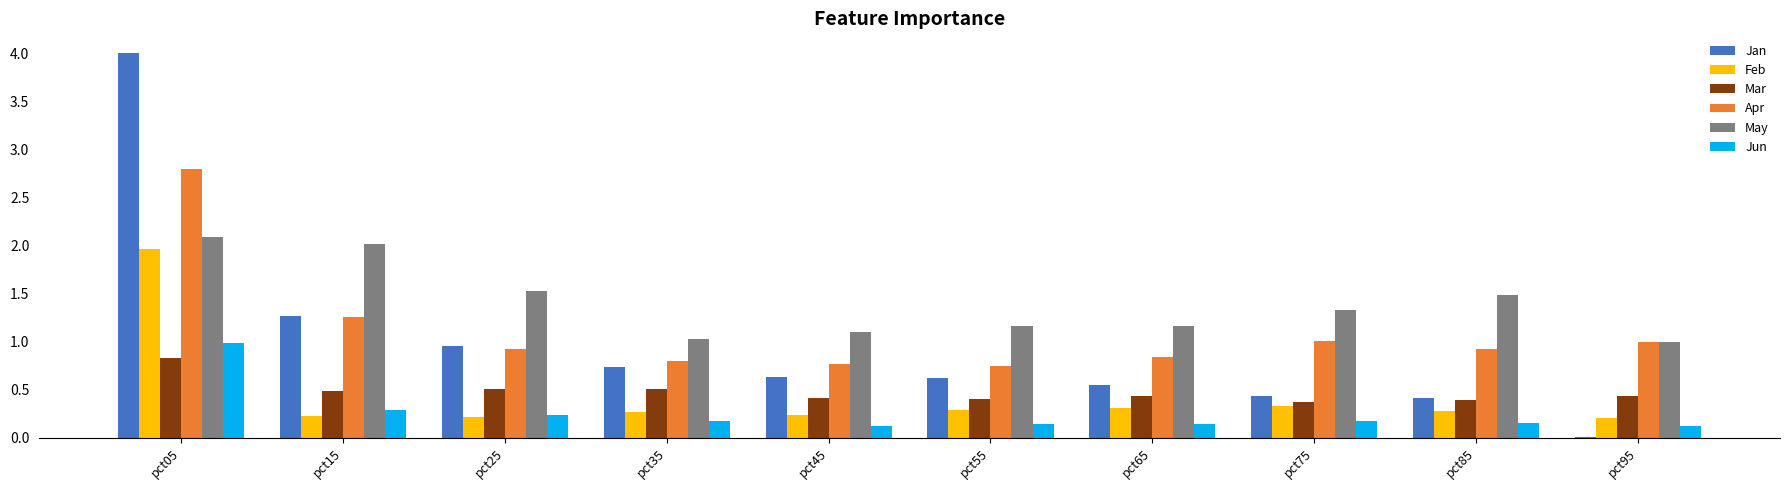

At which category is the sum across all series the highest?

pct05